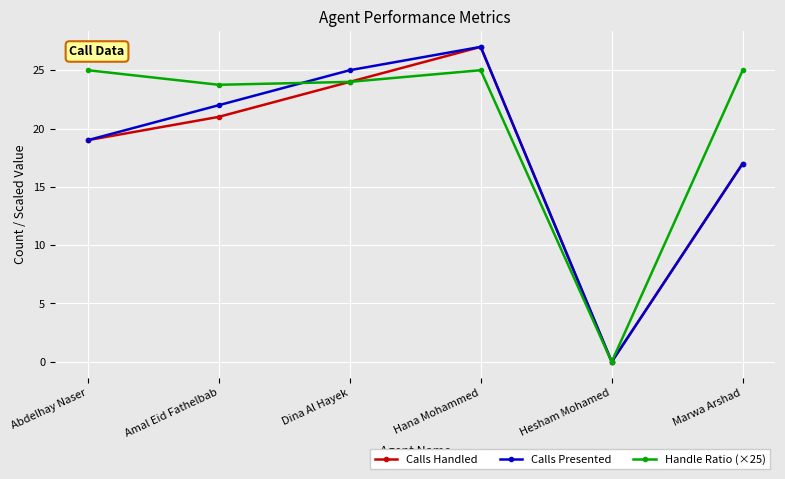

The Handle Ratio (×25) series shows 0.0 at Hesham Mohamed. True or false?

True